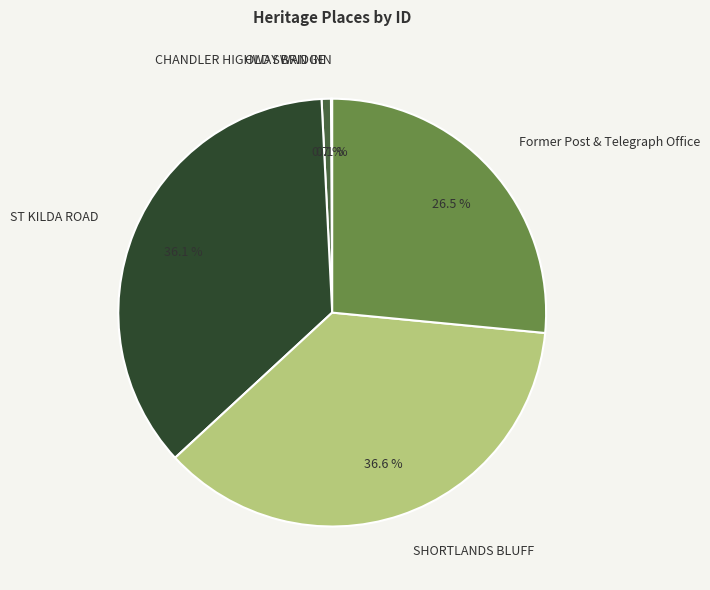

Is it true that SHORTLANDS BLUFF is 37% of the pie?

True